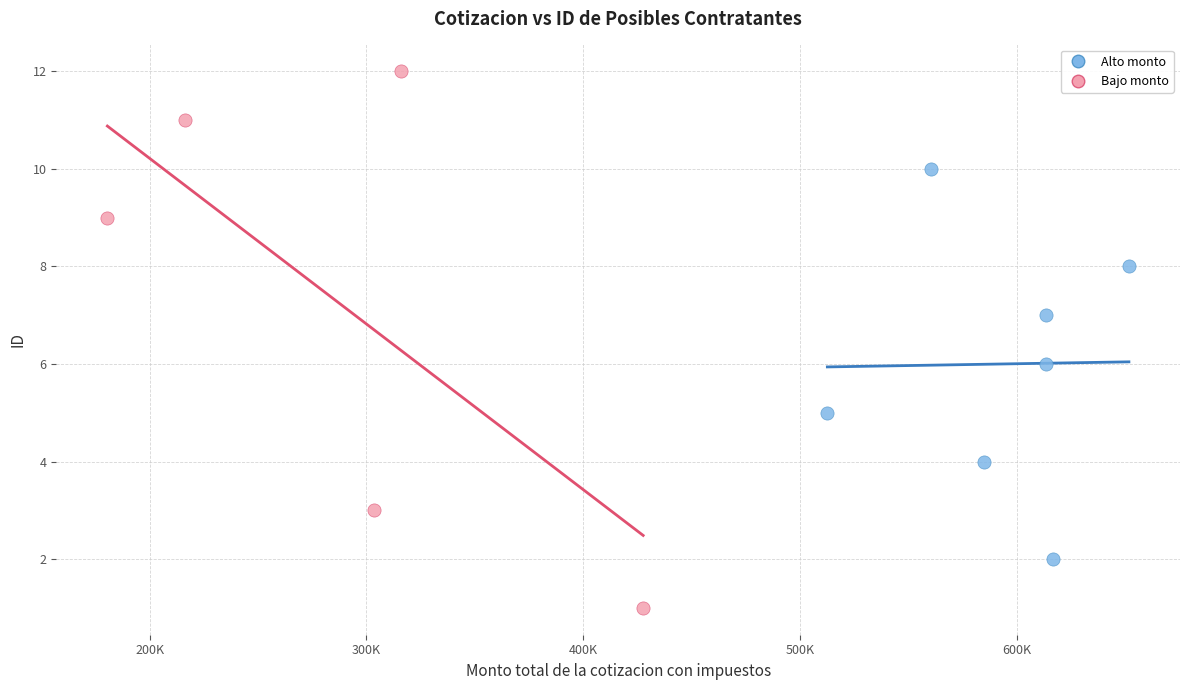

Which series contains the highest Y value?

Bajo monto